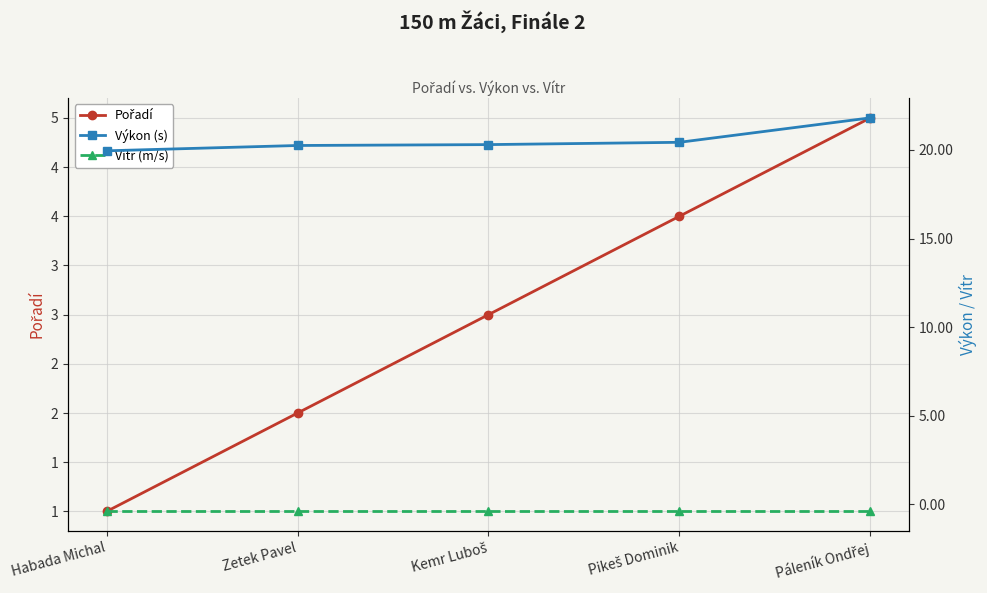

Read the Výkon (s) value at Páleník Ondřej.

21.8